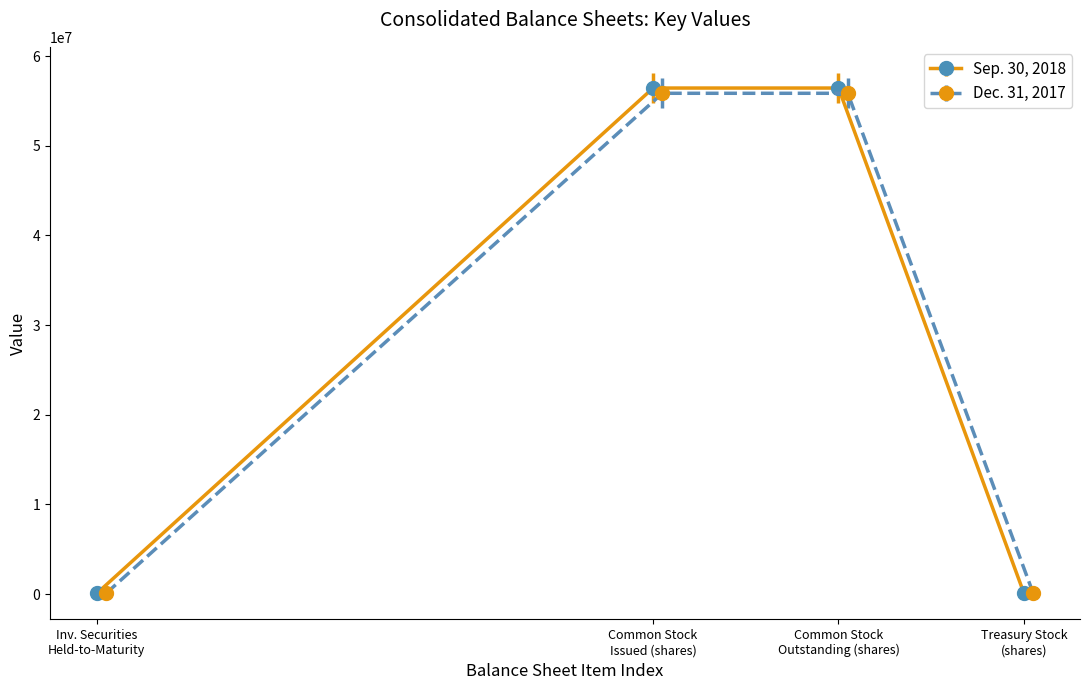

How many data points in Sep. 30, 2018 are less than 56446088?

2